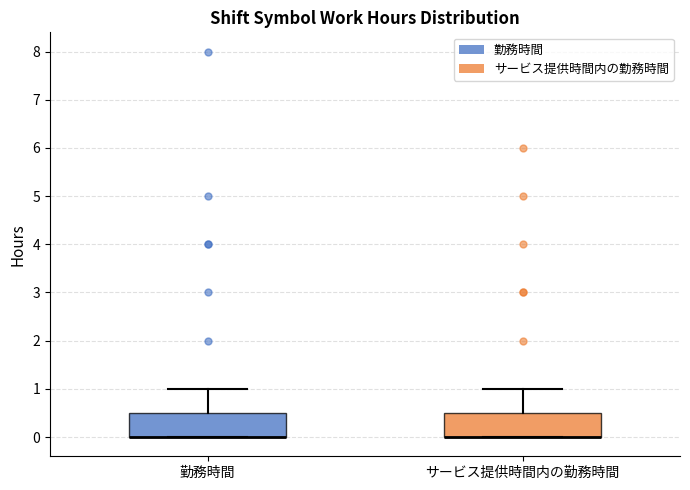

Where does the upper whisker of the box for サービス提供時間内の勤務時間 end on the y-axis? The values are not printed on the chart, so give them approximately, as read against the axis.

1.0